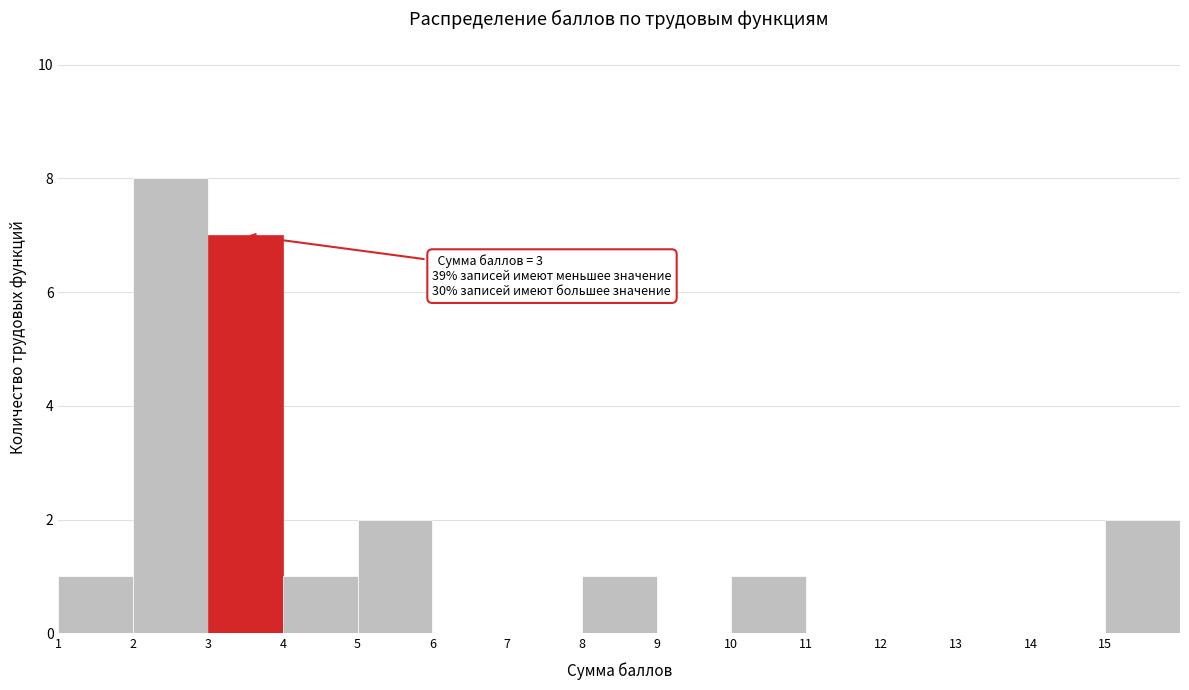

Which range on the x-axis has the tallest bar?

2 to 3